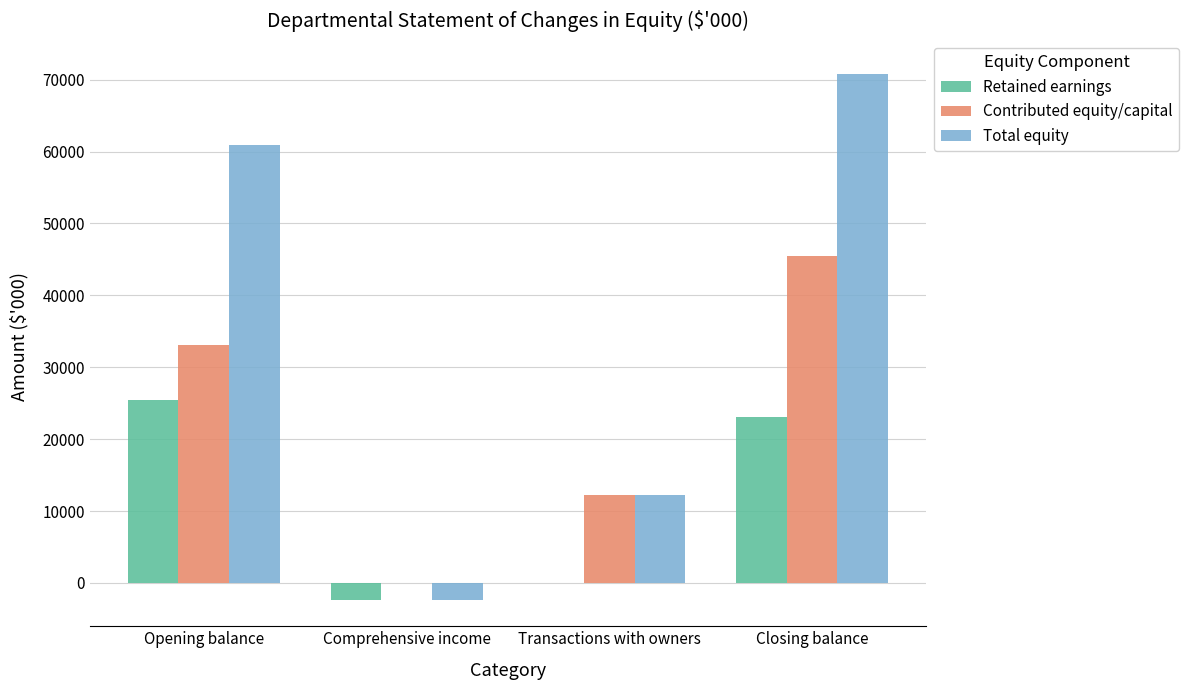

What is the difference between the Total equity values at Comprehensive income and Closing balance?

73134